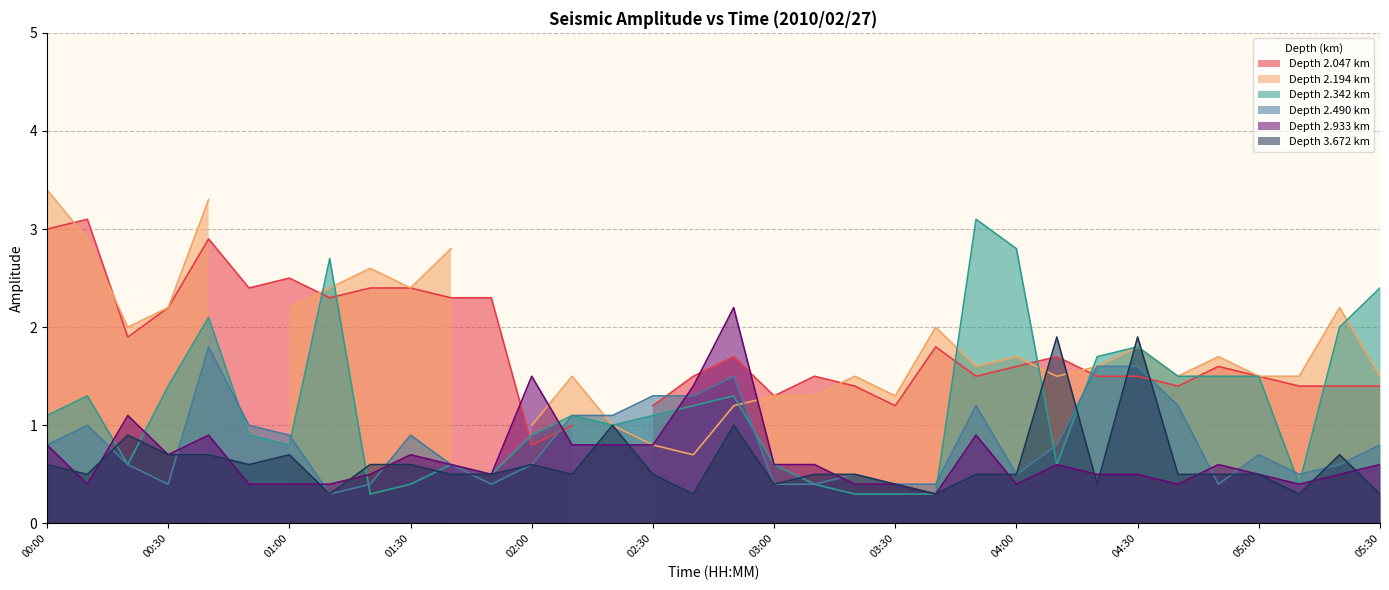

Does the chart display data point markers on the line(s)?

No